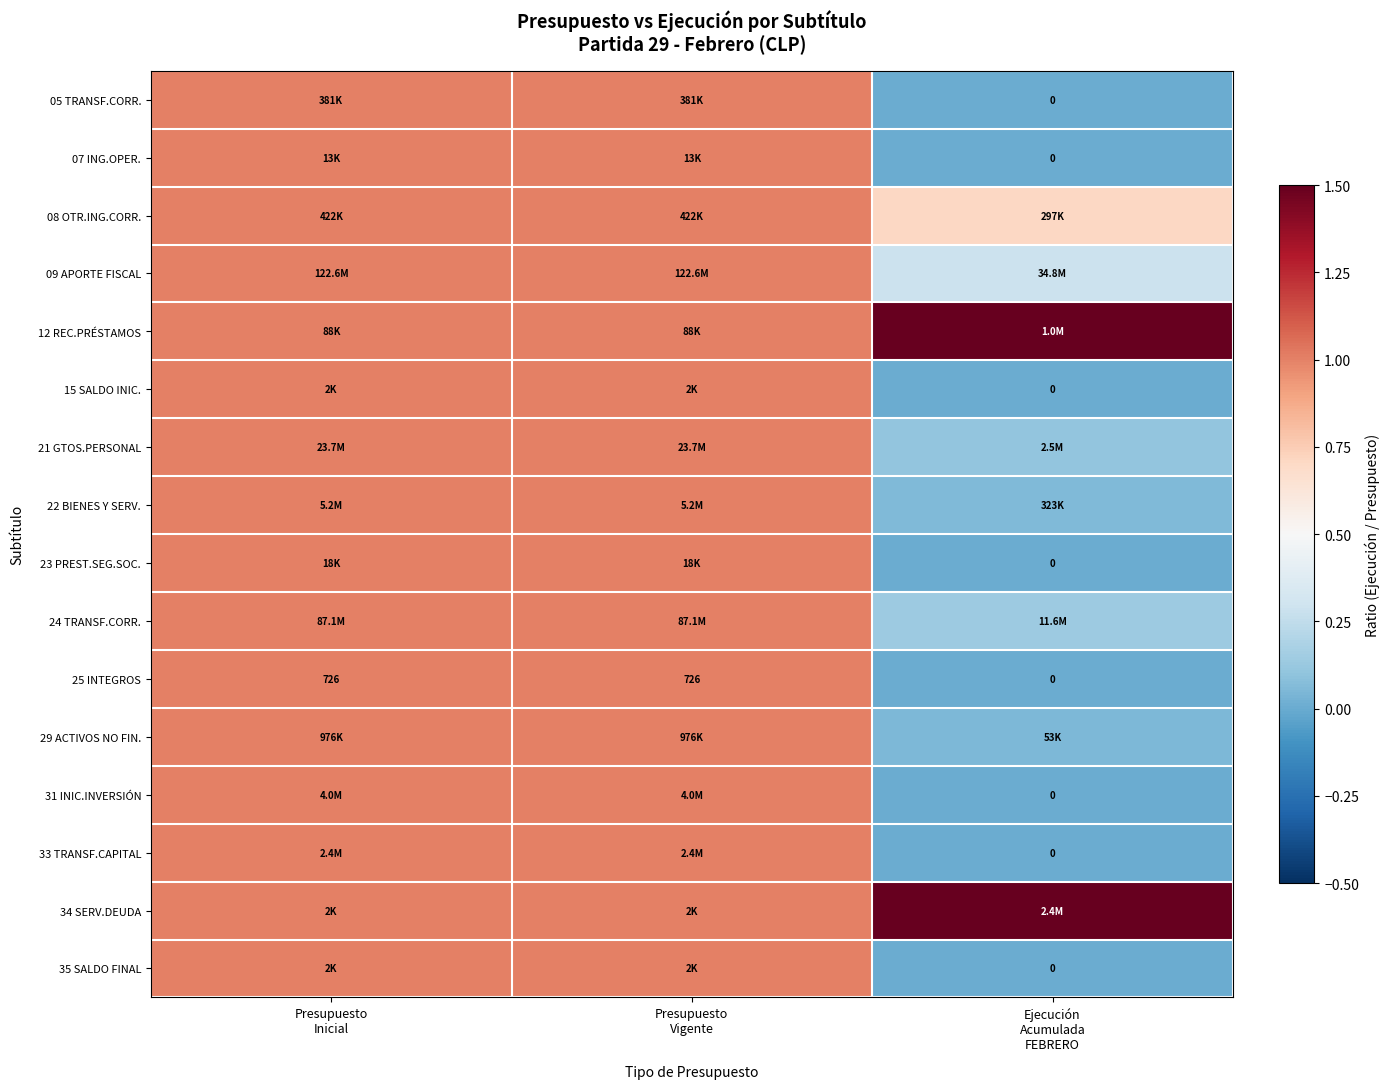

List the series in order of their peak value, lowest first.

05 TRANSF.CORR., 07 ING.OPER., 08 OTR.ING.CORR., 09 APORTE FISCAL, 15 SALDO INIC., 21 GTOS.PERSONAL, 22 BIENES Y SERV., 23 PREST.SEG.SOC., 24 TRANSF.CORR., 25 INTEGROS, 29 ACTIVOS NO FIN., 31 INIC.INVERSIÓN, 33 TRANSF.CAPITAL, 35 SALDO FINAL, 12 REC.PRÉSTAMOS, 34 SERV.DEUDA